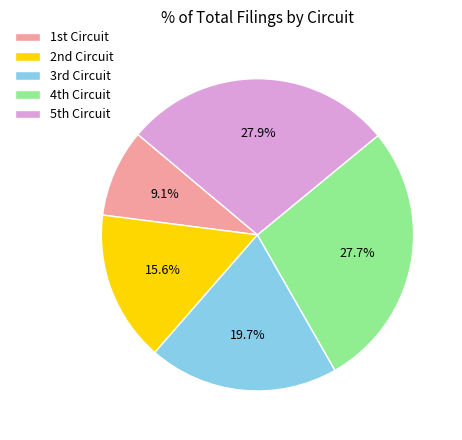

Which category has the smallest portion of the pie?

1st Circuit